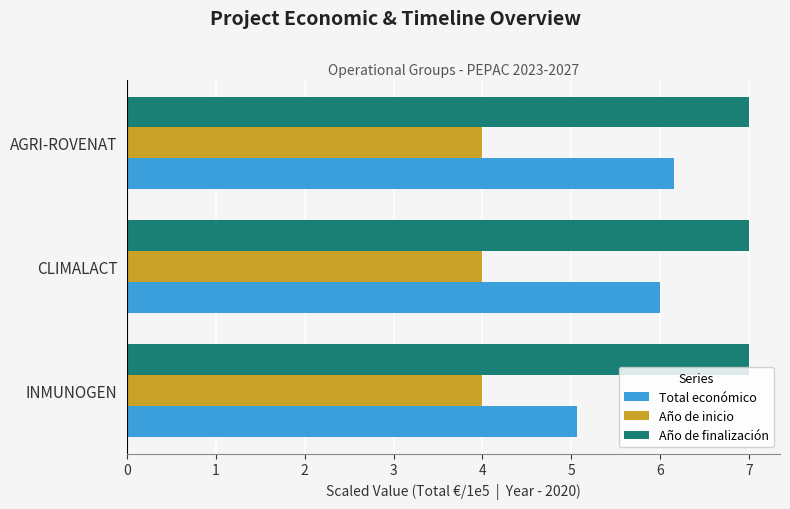

What is the maximum value for Año de finalización?

7.0